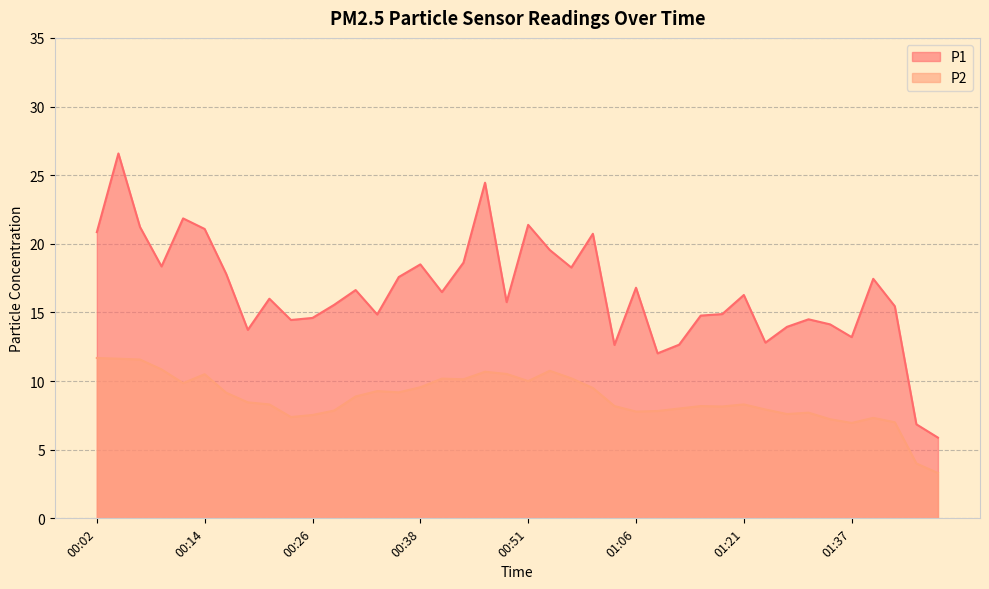

List the series in order of their overall mean, lowest first.

P2, P1